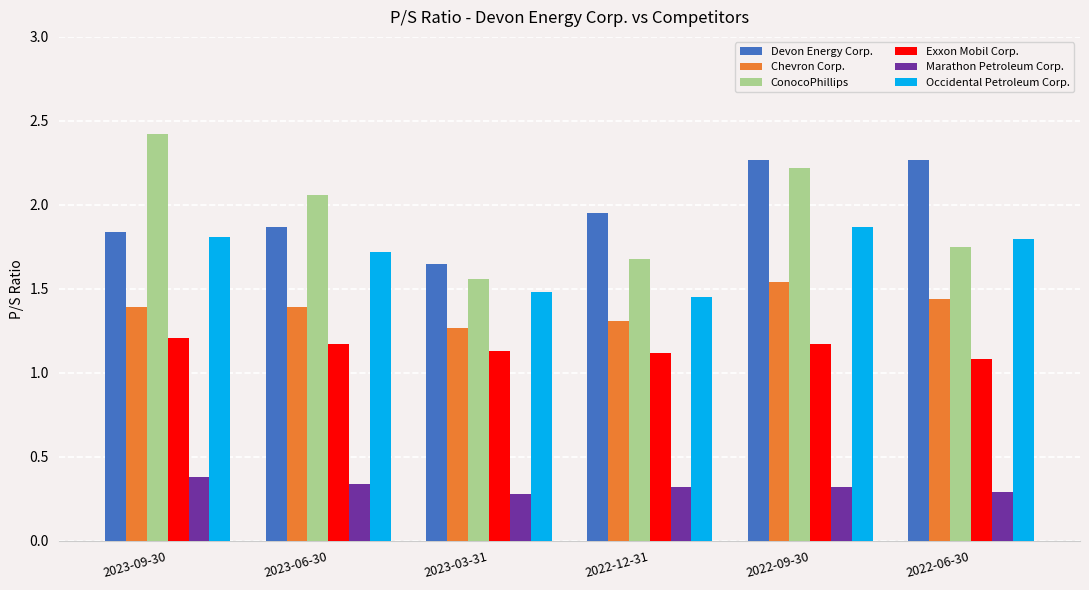

How many Occidental Petroleum Corp. values are between 1 and 2?

6